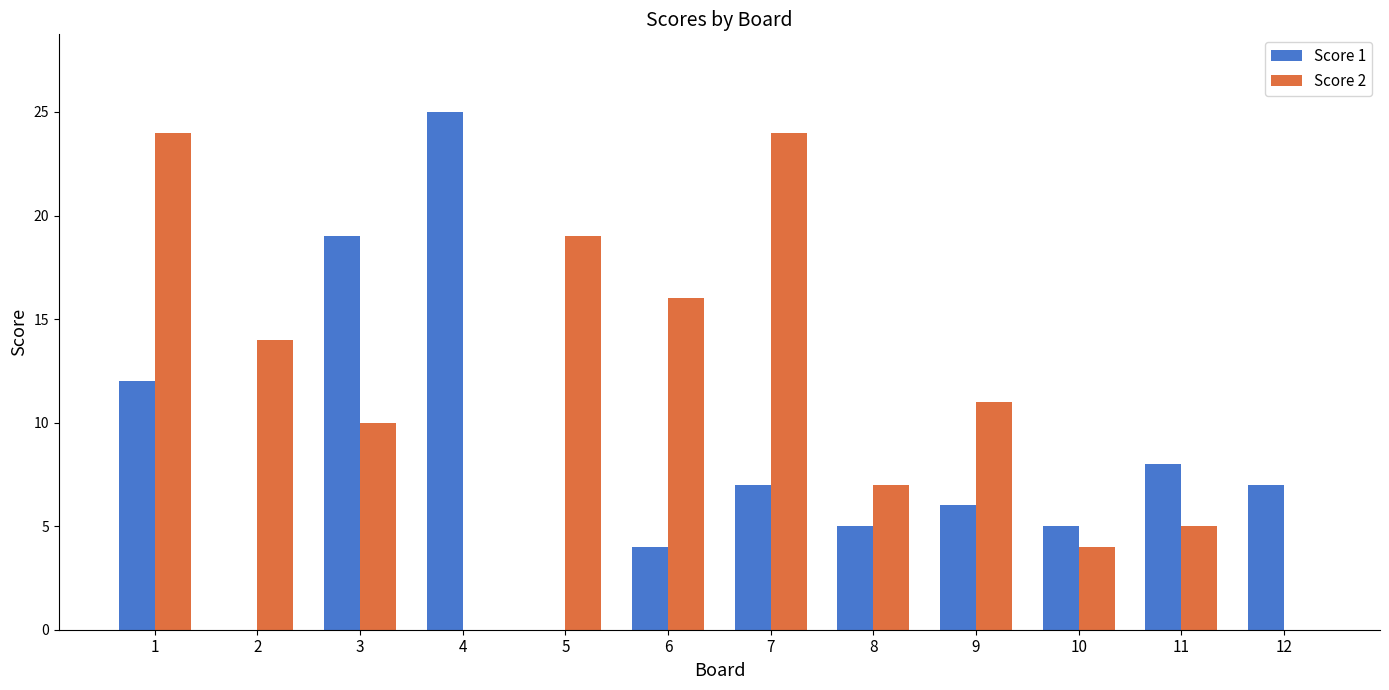

True or false: Score 1 has a value of 25 at 4.

True